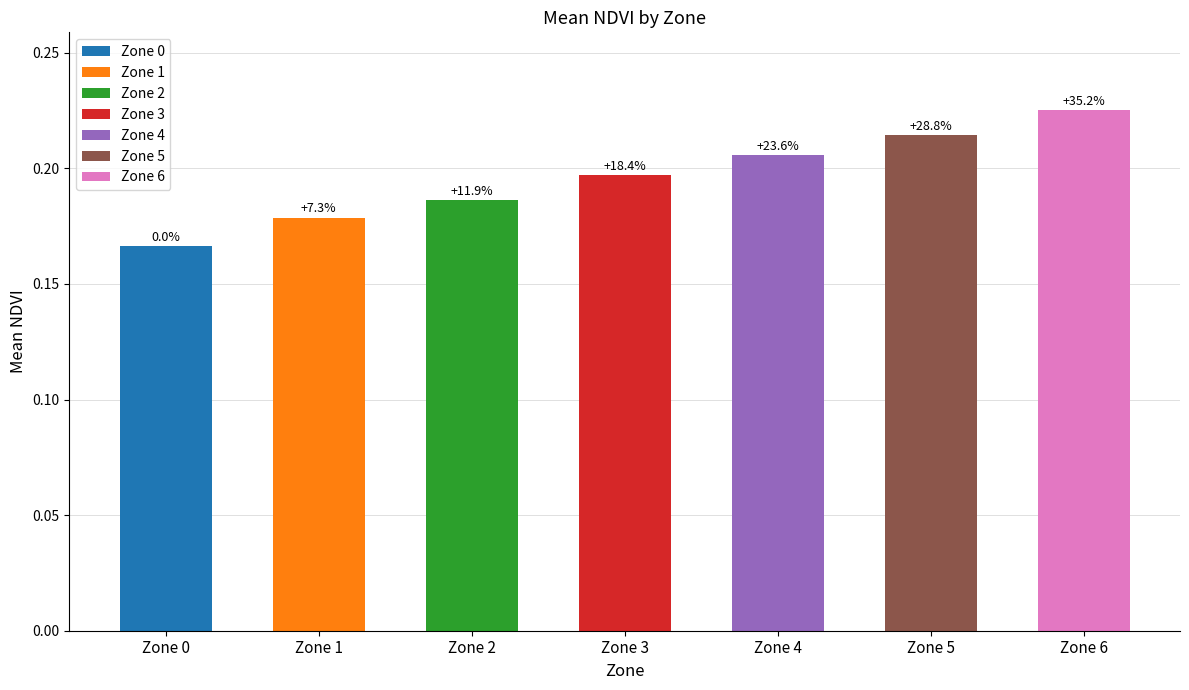

Are the bars horizontal?

No